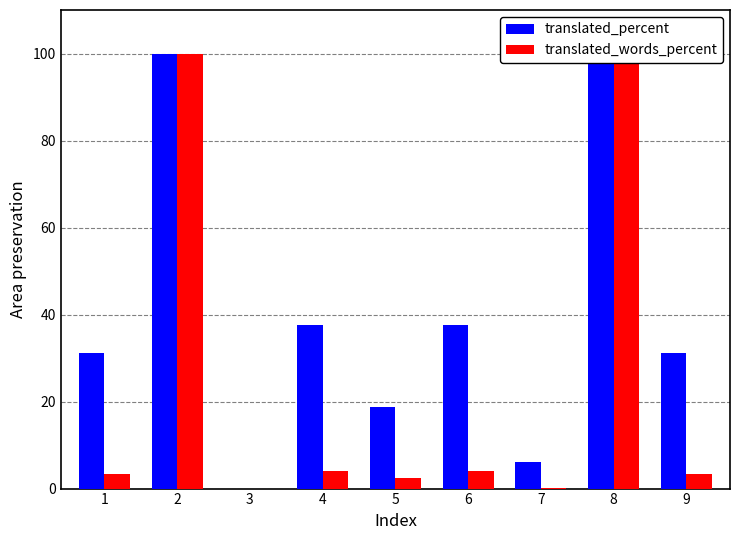

True or false: translated_percent has a value of 37.5 at 4.

True